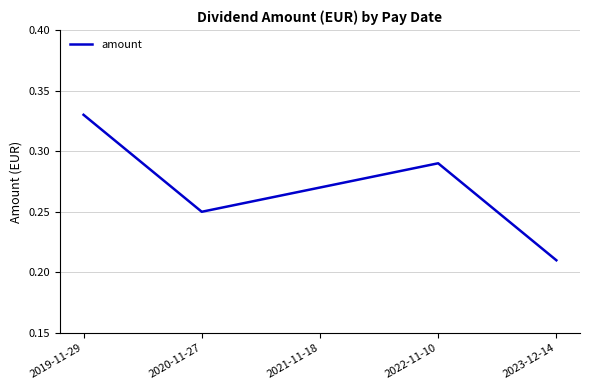

Which label corresponds to the largest value in the chart?

2019-11-29